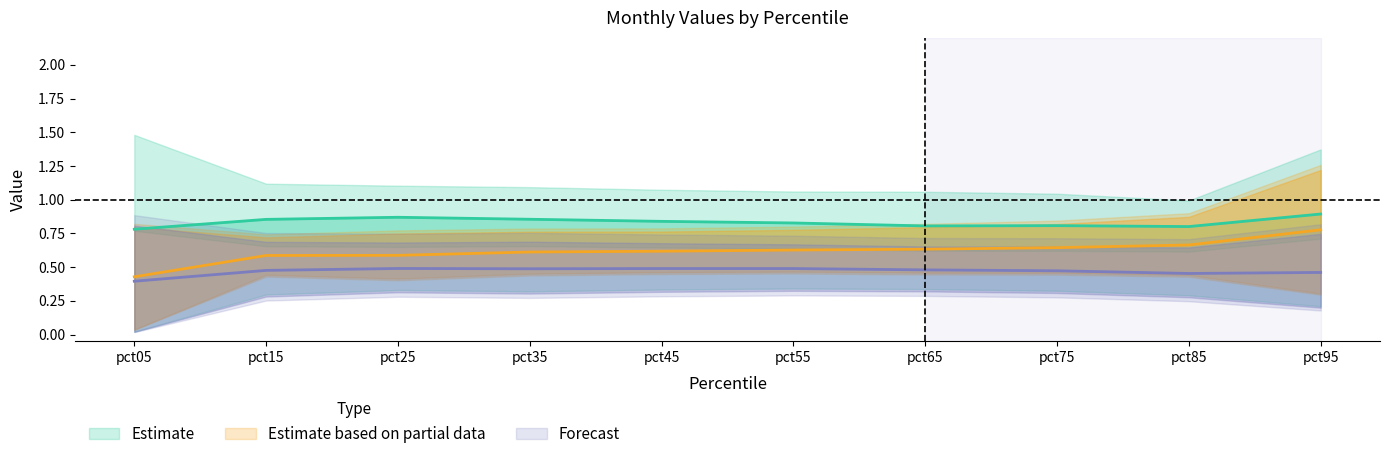

What is the spread (max minus min) of values at pct85?

0.7